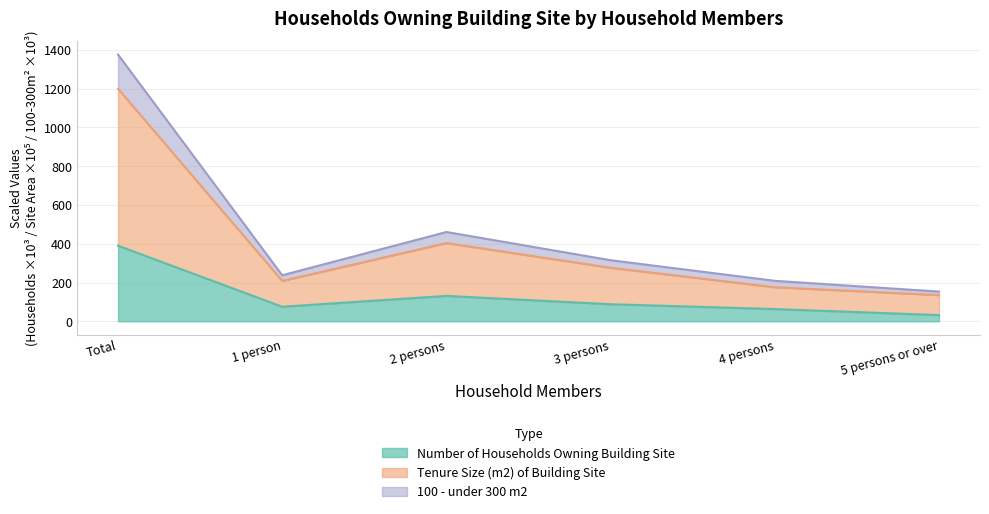

At which label does Tenure Size (m2) of Building Site first exceed 276?

Total